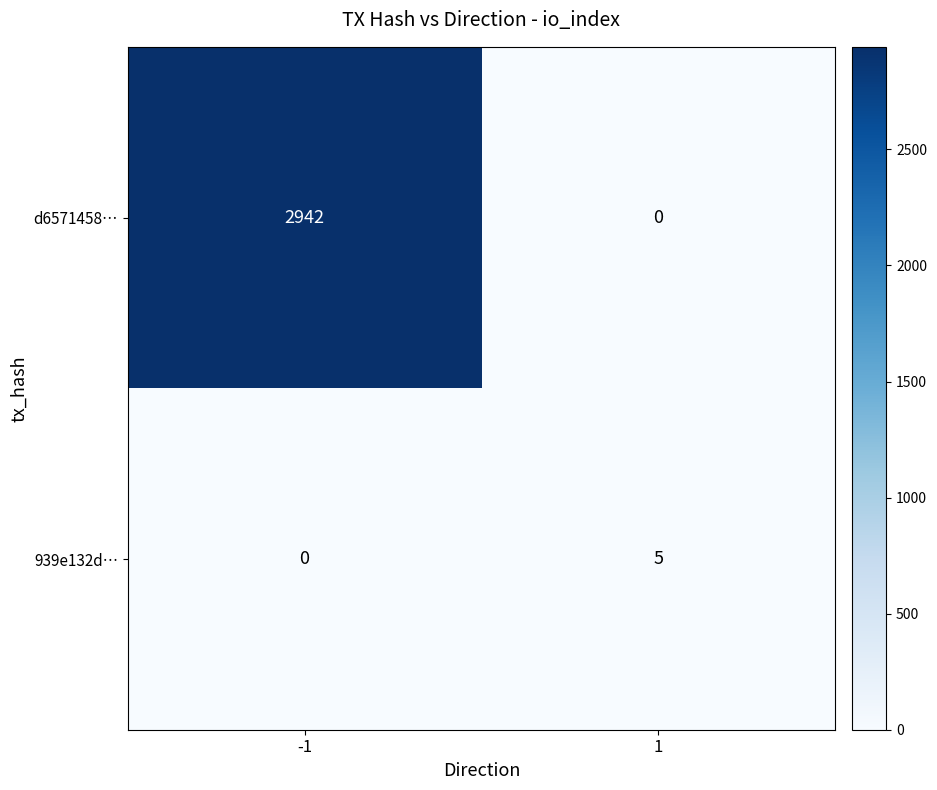

How many data points in d6571458… are less than 2942?

1